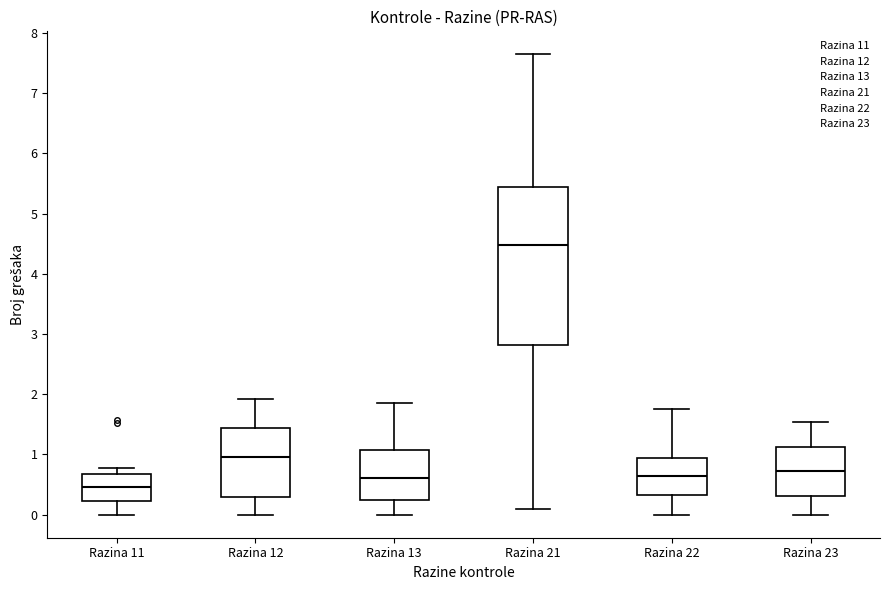

Comparing the boxes themselves (not the whiskers), which one is the tallest?

Razina 21